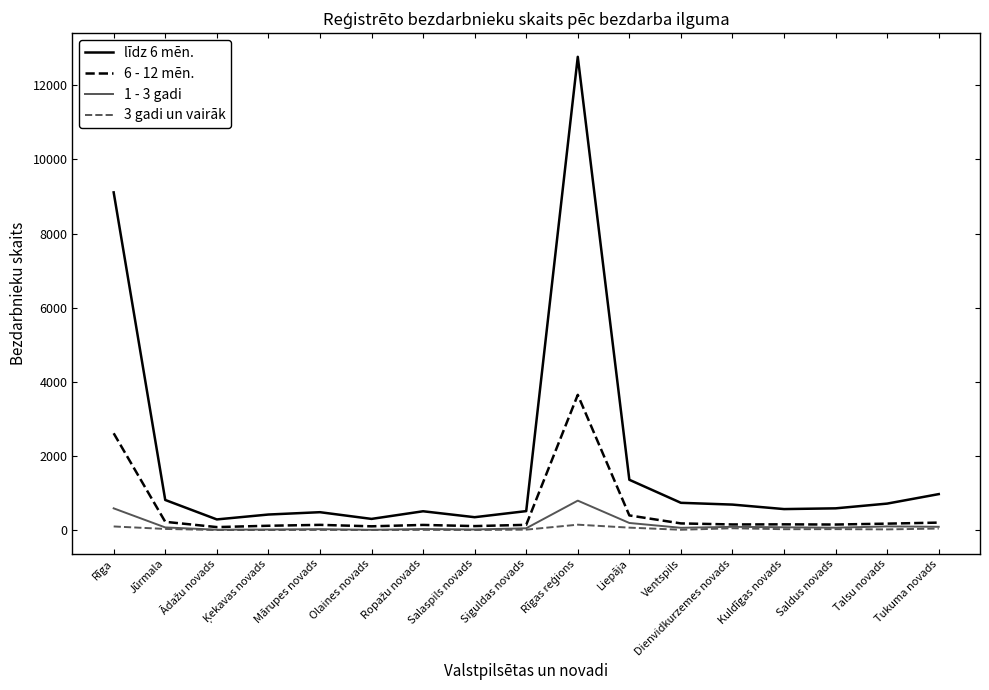

Which series has the largest total across all categories?

līdz 6 mēn.